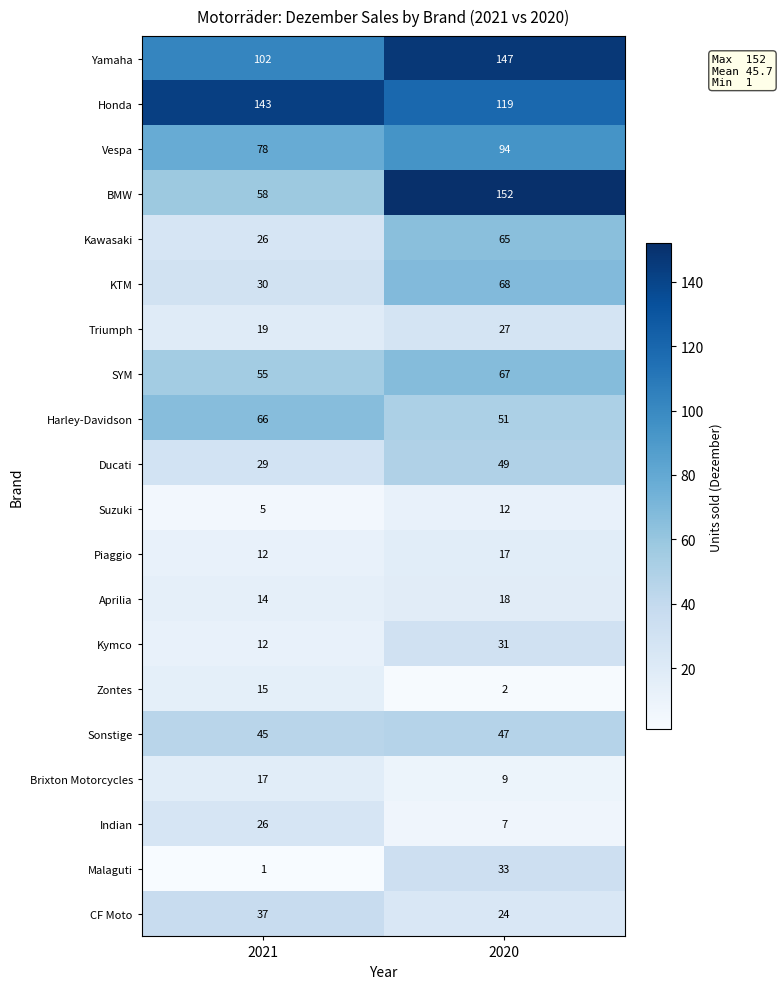

List the labels in order of Kymco value, smallest first.

2021, 2020